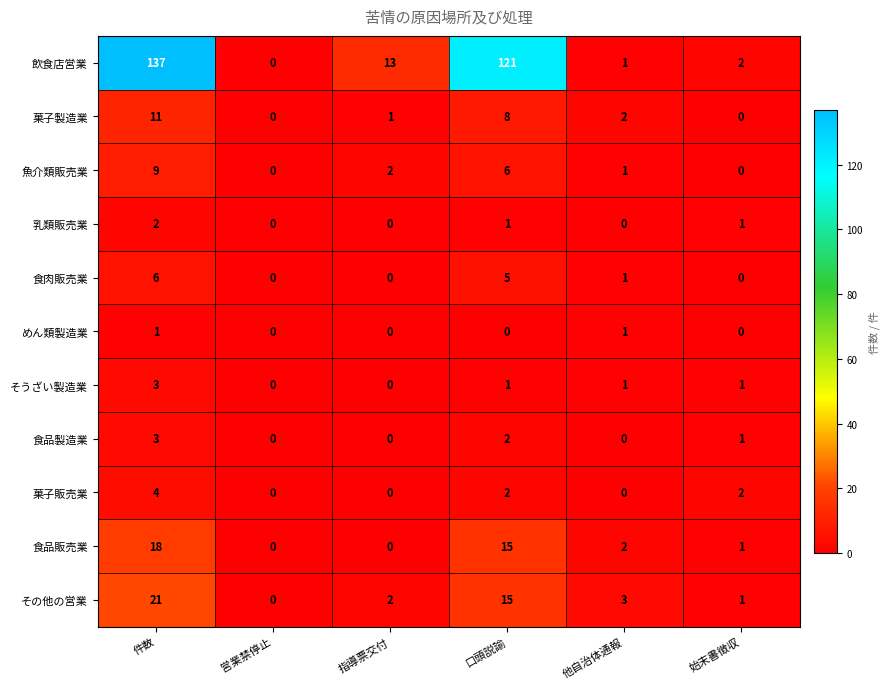

True or false: 食肉販売業 has a value of 2 at 他自治体通報.

False